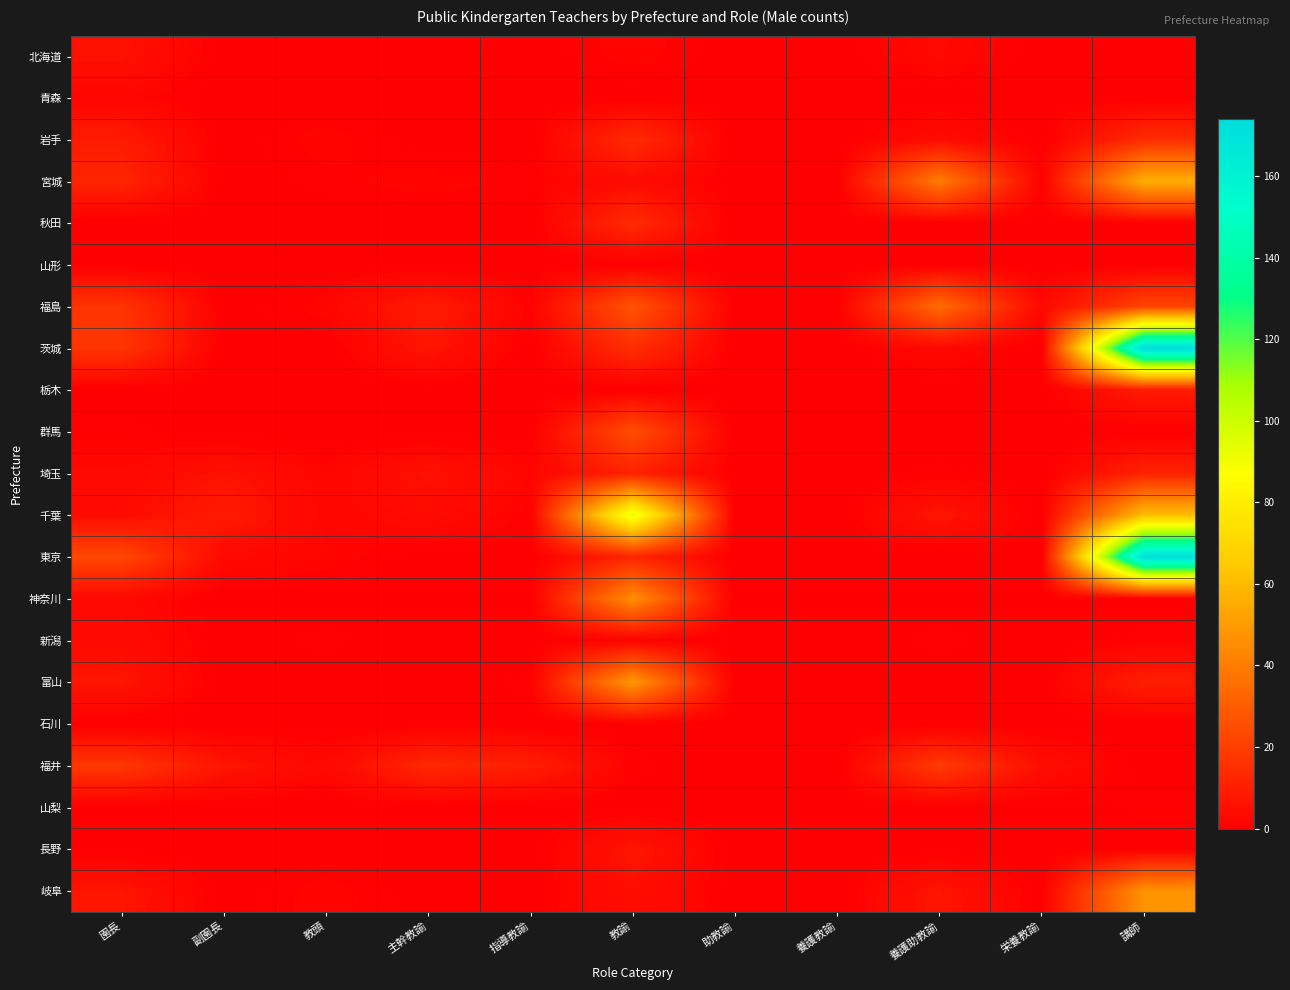

At which category is the sum across all series the highest?

講師